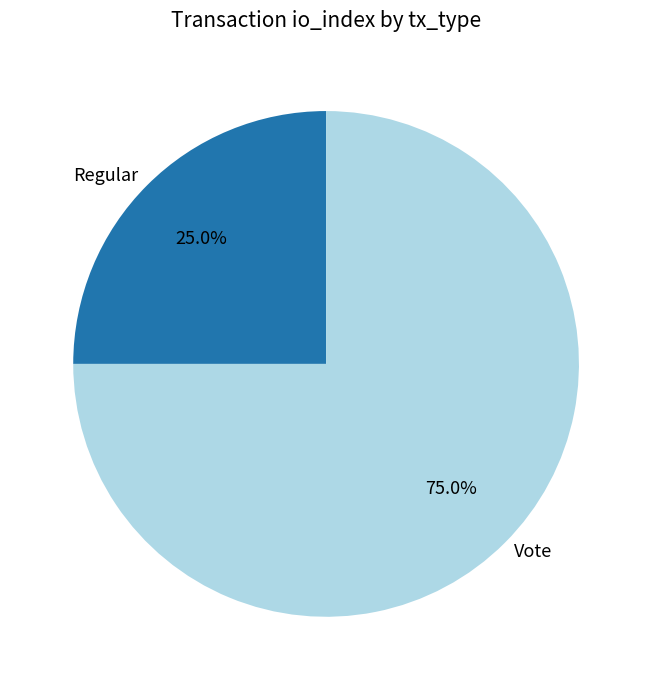

To the nearest percent, what is the average slice percentage?

50%